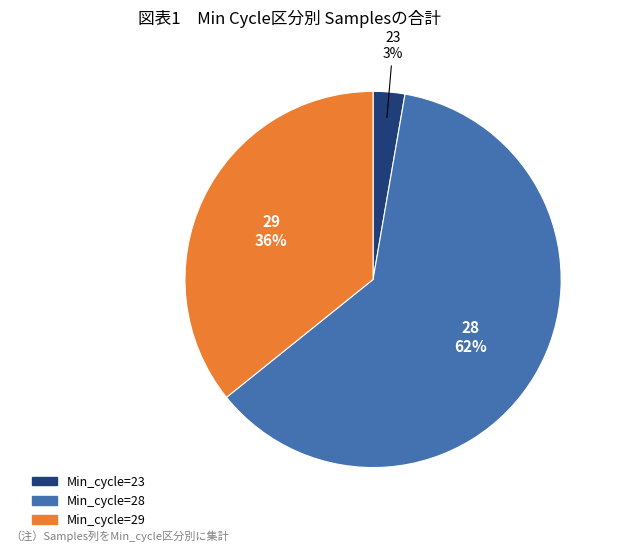

Is there a majority slice in this chart?

Yes